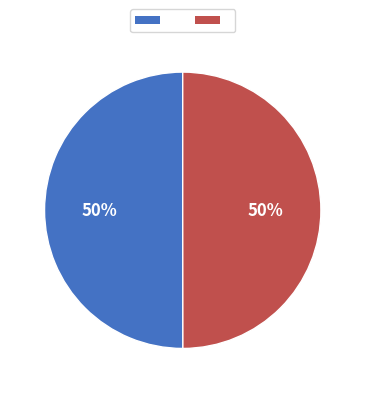

To the nearest percent, what is the average slice percentage?

50%